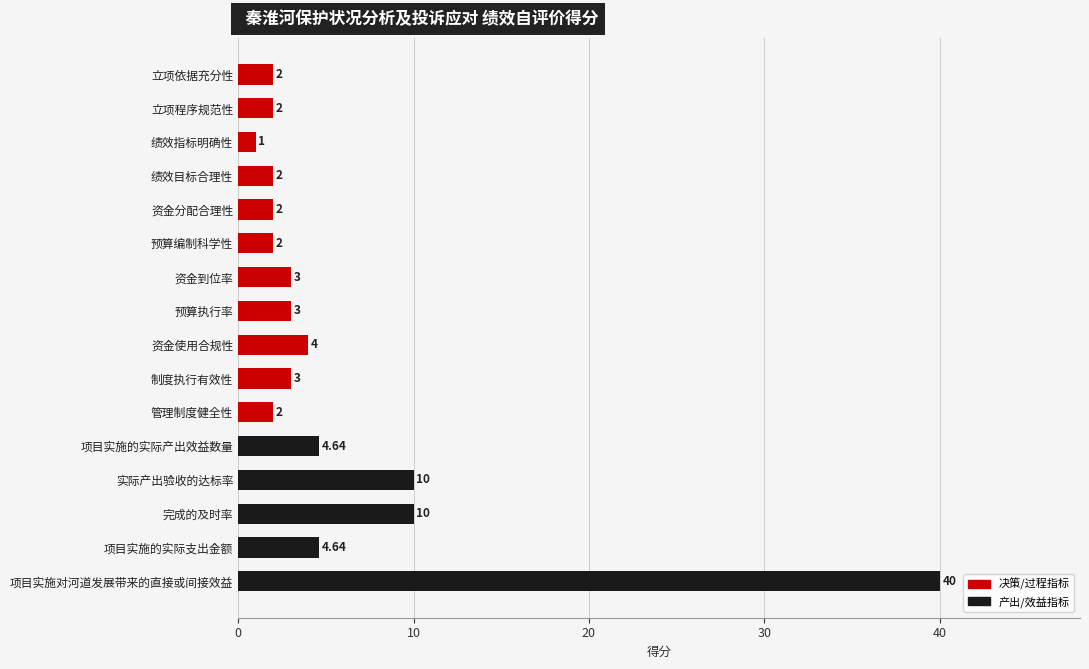

Does the chart contain any negative values?

No